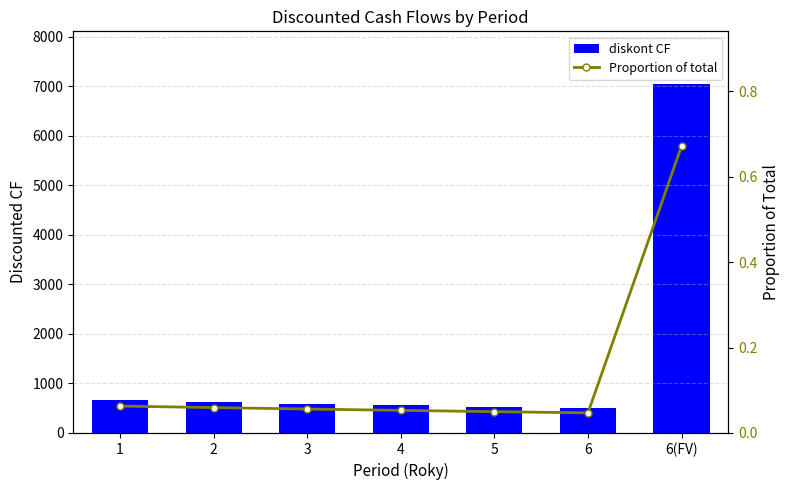

How many data points in diskont CF are less than 587?

3